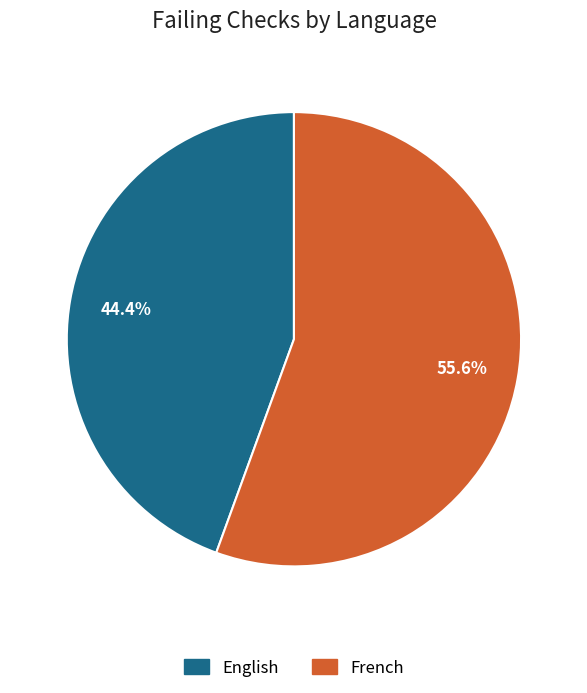

Which slice is the smallest?

English